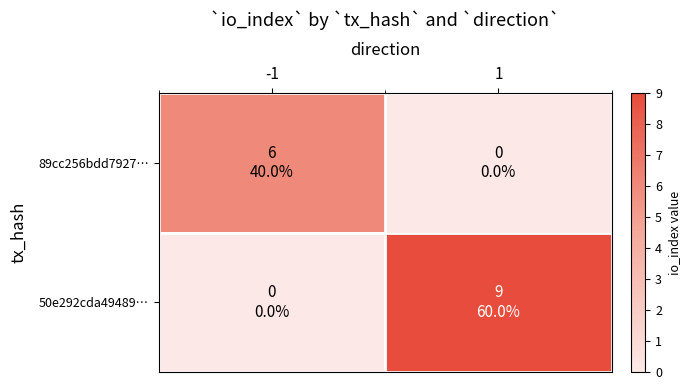

Rank the series at 1 from lowest to highest value.

89cc256bdd7927…, 50e292cda49489…